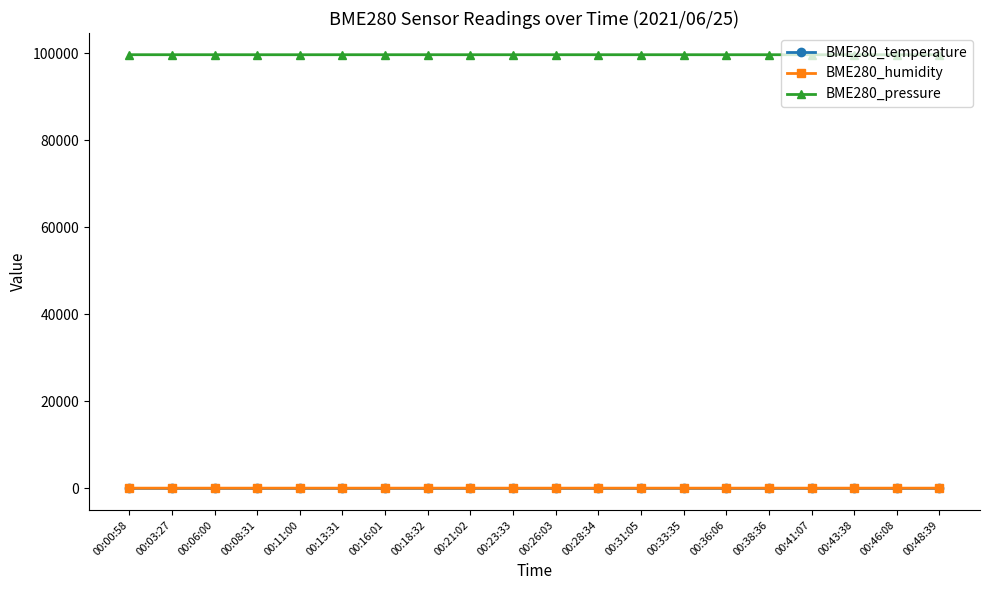

What is the label of the 20th point from the right?

00:00:58